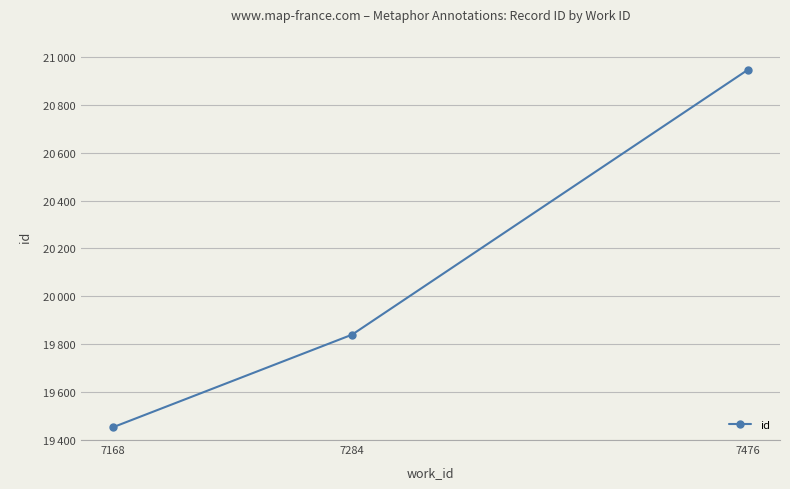

Is this an area chart (filled region under the line)?

No